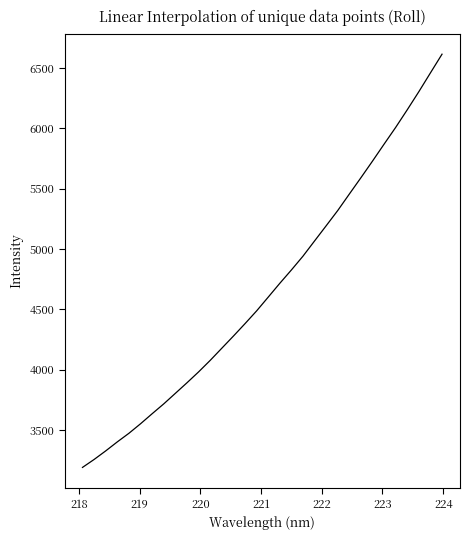

What is the greatest value displayed?

6615.2